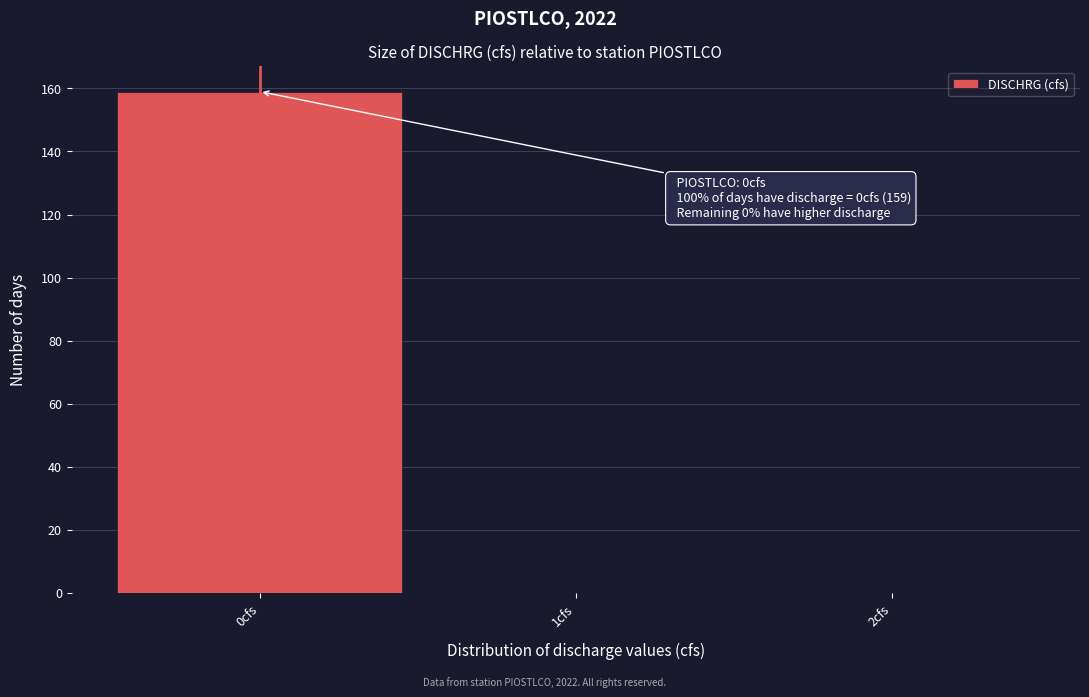

Reading right to left, transcribe all the data shown in this chart.

2cfs=0	1cfs=0	0cfs=159